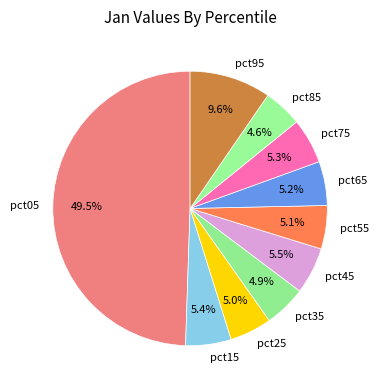

What percentage is the pct95 slice, to the nearest percent?

10%